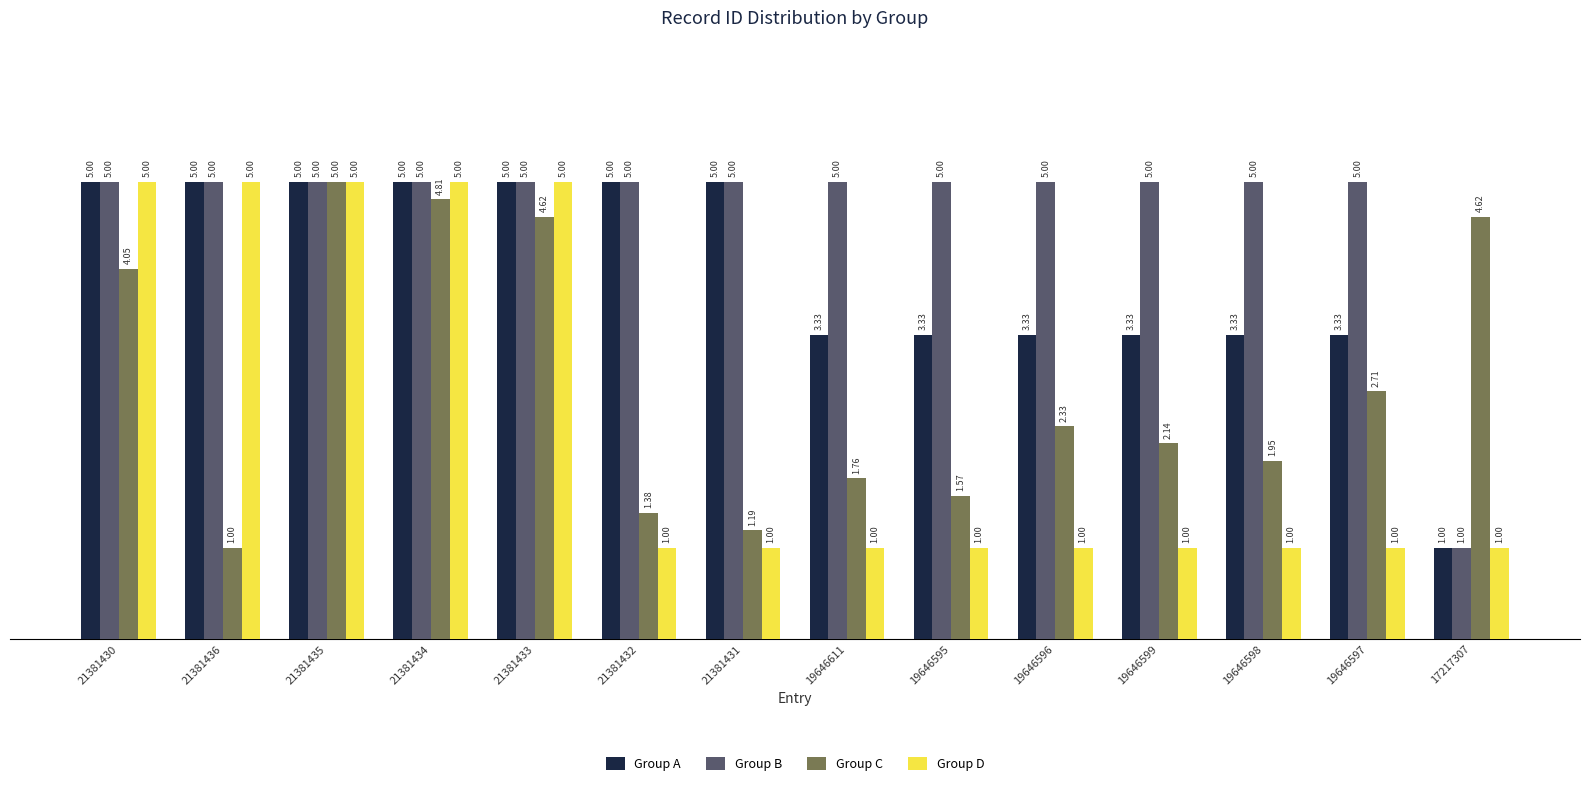

Is it true that Group D equals 1.0 at 19646596?

True